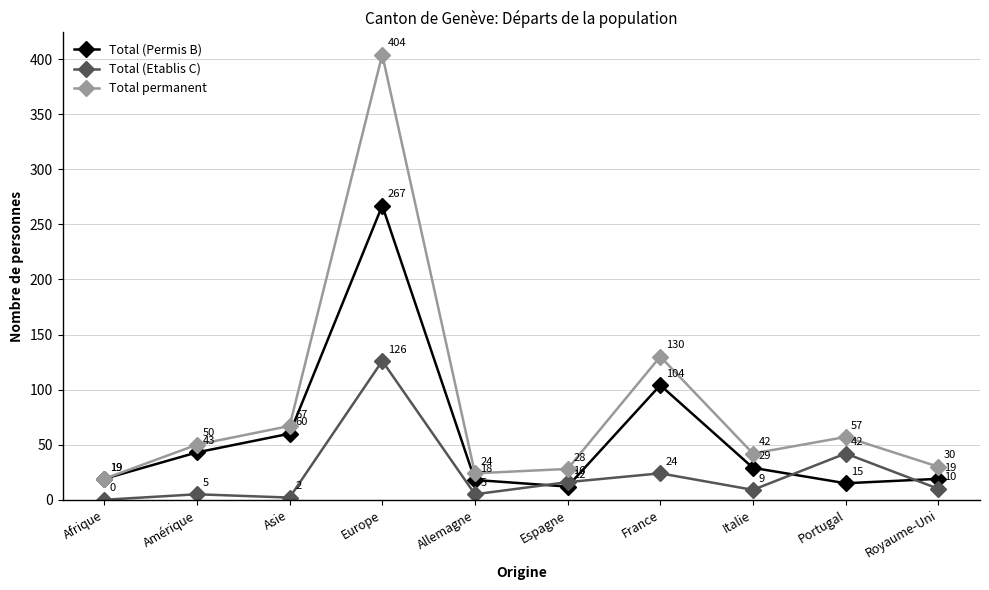

What is the value of the Total (Etablis C) point at the 2nd from the left?

5